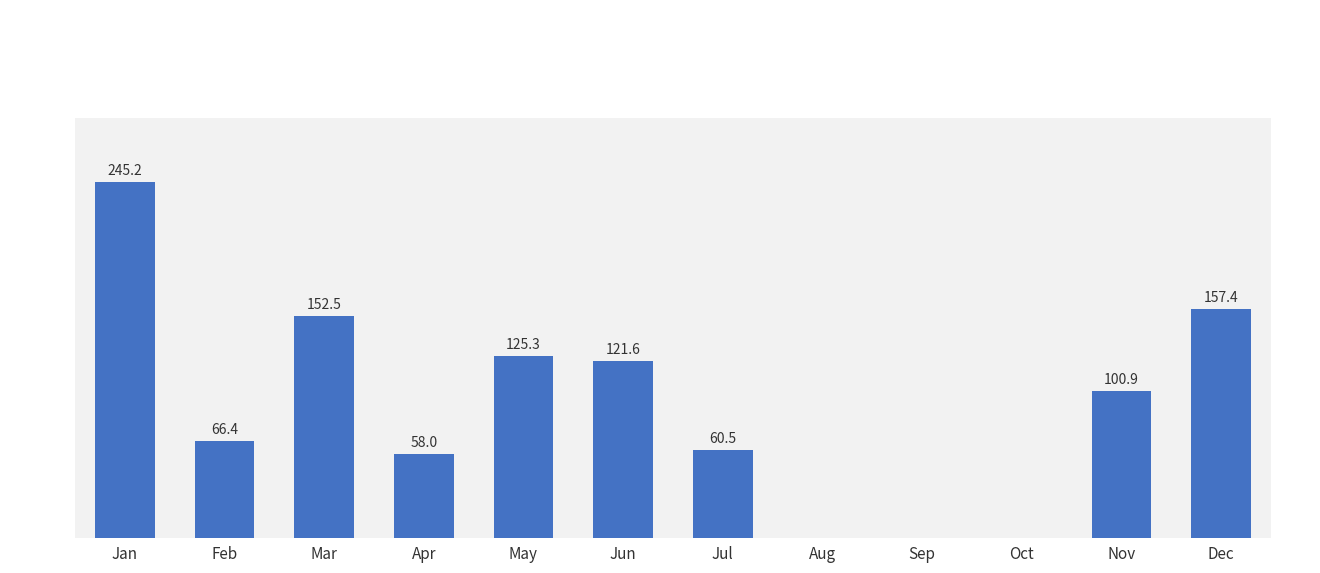

Between May and Feb, which is larger?

May